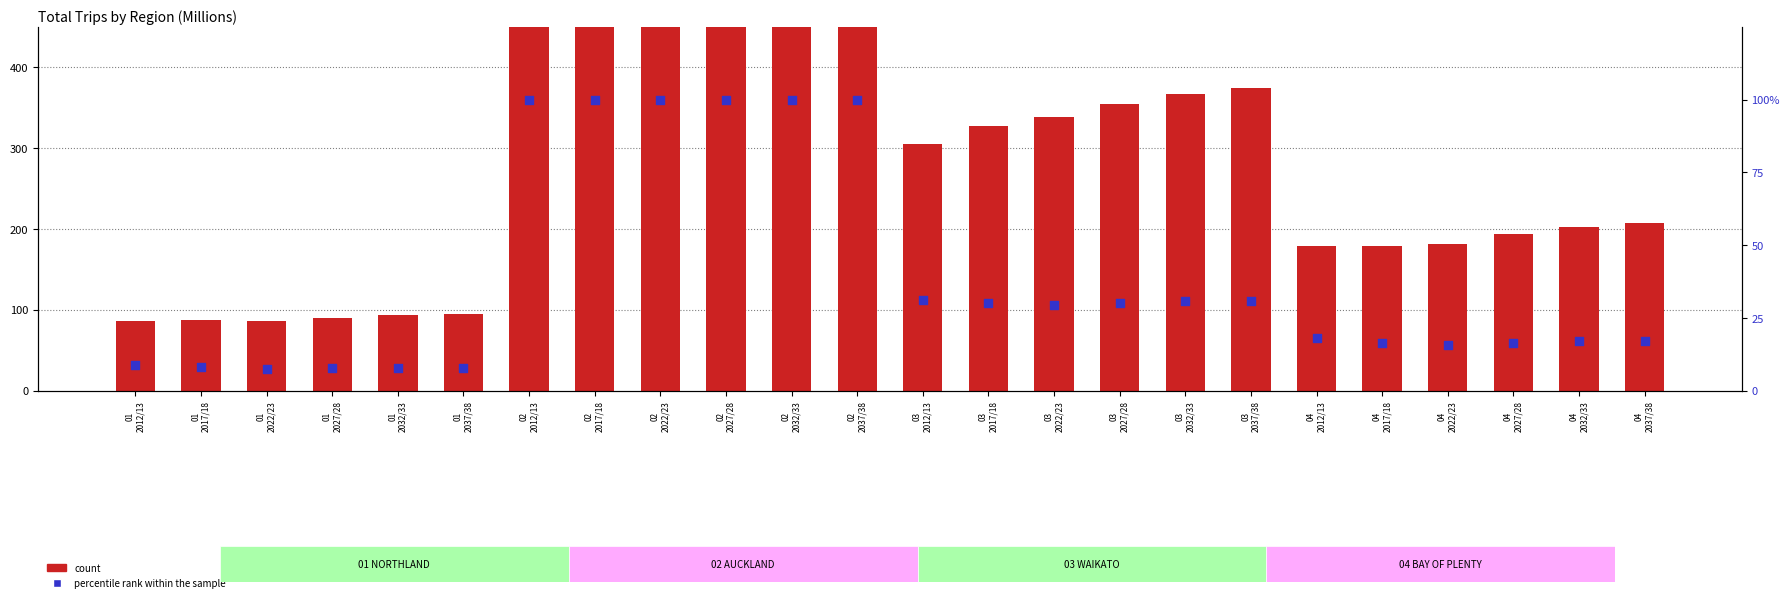

Which series has the largest Y range (max minus min)?

count